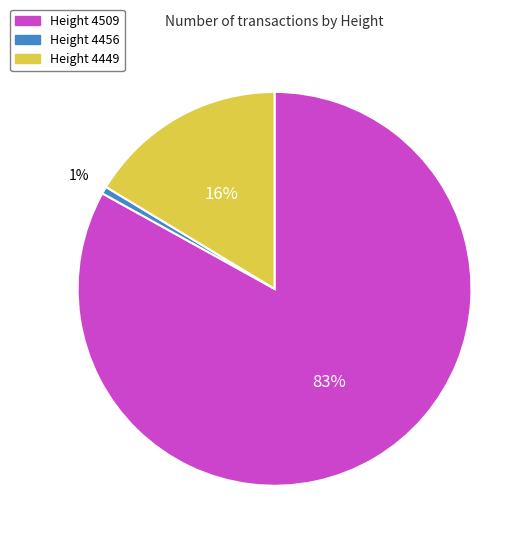

How many slices are in this pie chart?

3